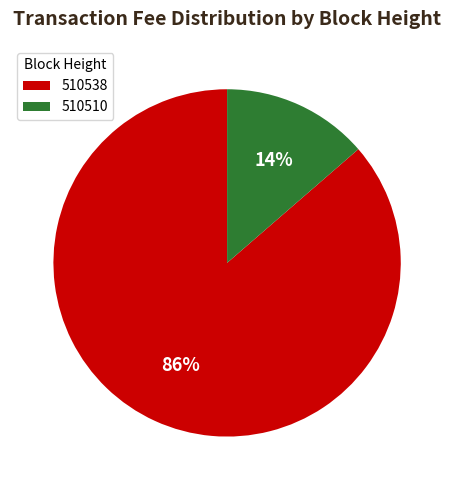

Does 510510 account for over 50% of the chart?

No